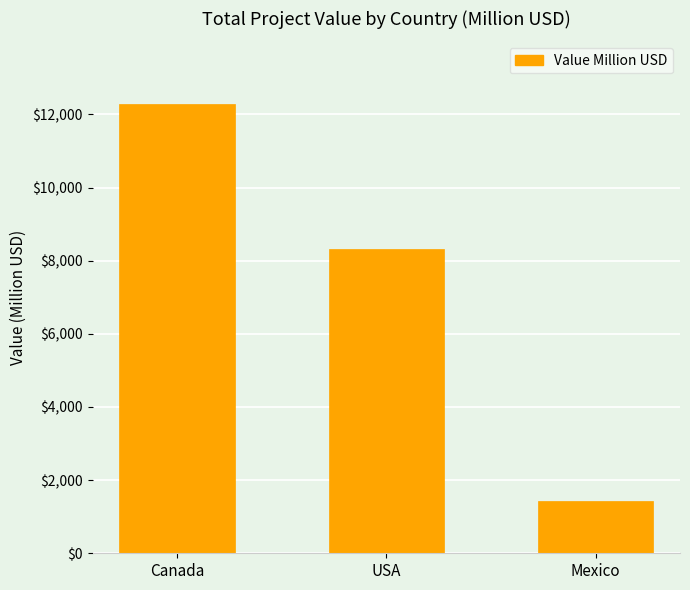

At which label does the data first exceed 8321?

Canada